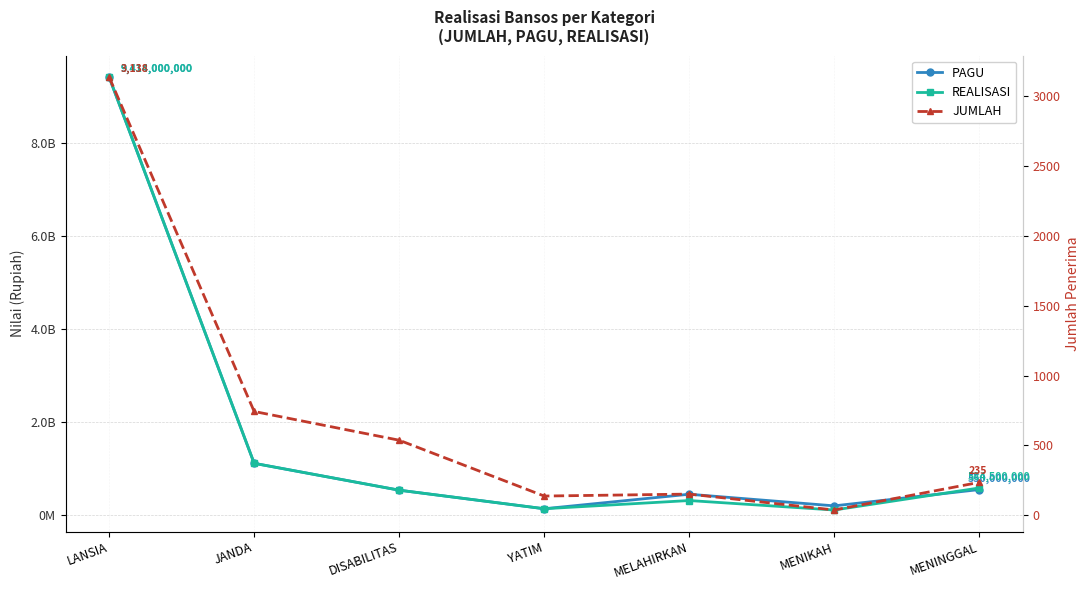

What is the sum of the JUMLAH values at MELAHIRKAN and LANSIA?

3289